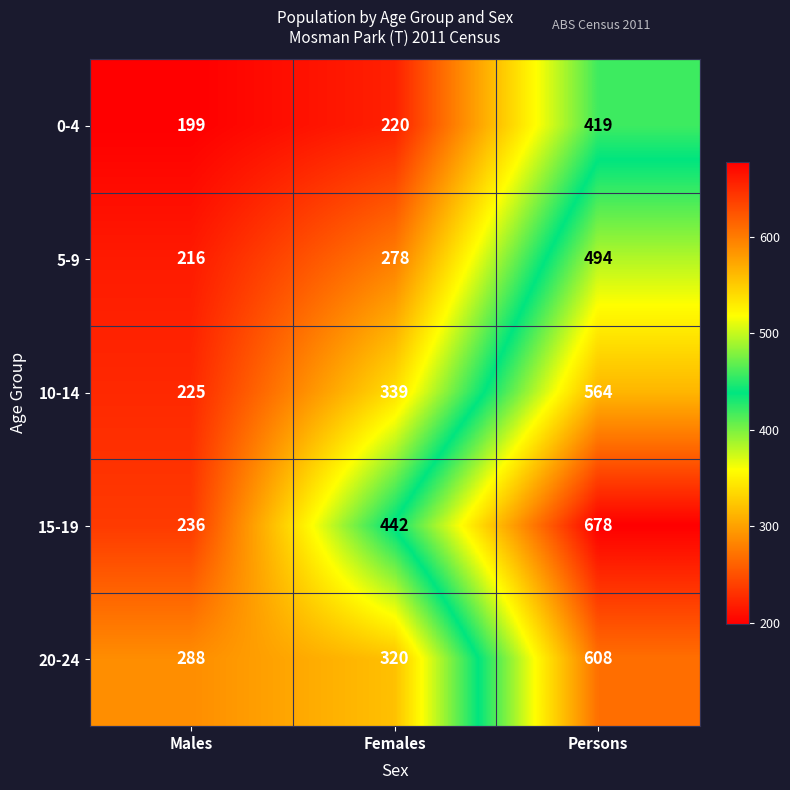

Count the 10-14 values in the range 225 to 564.

3